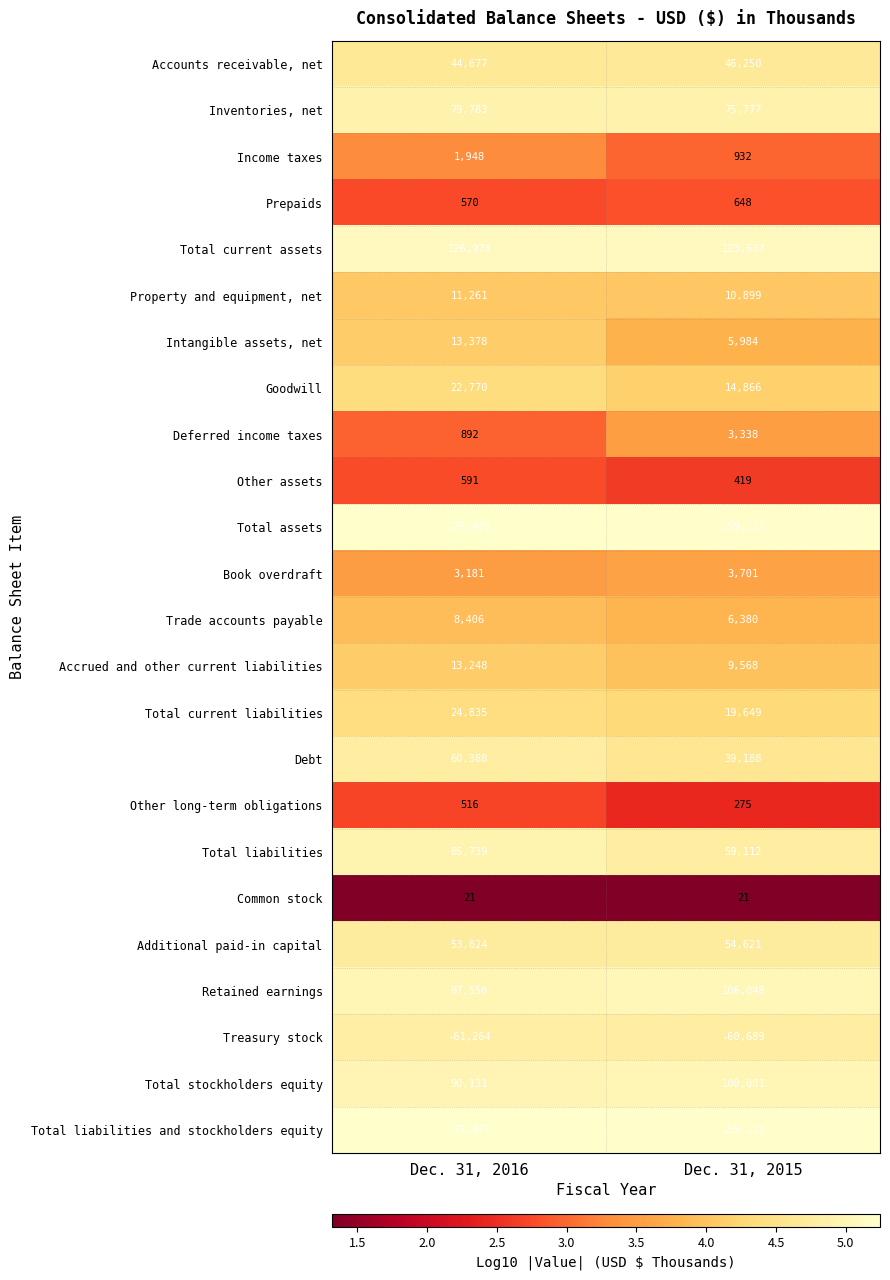

Between Dec. 31, 2016 and Dec. 31, 2015, which series saw the biggest shift?

Total liabilities